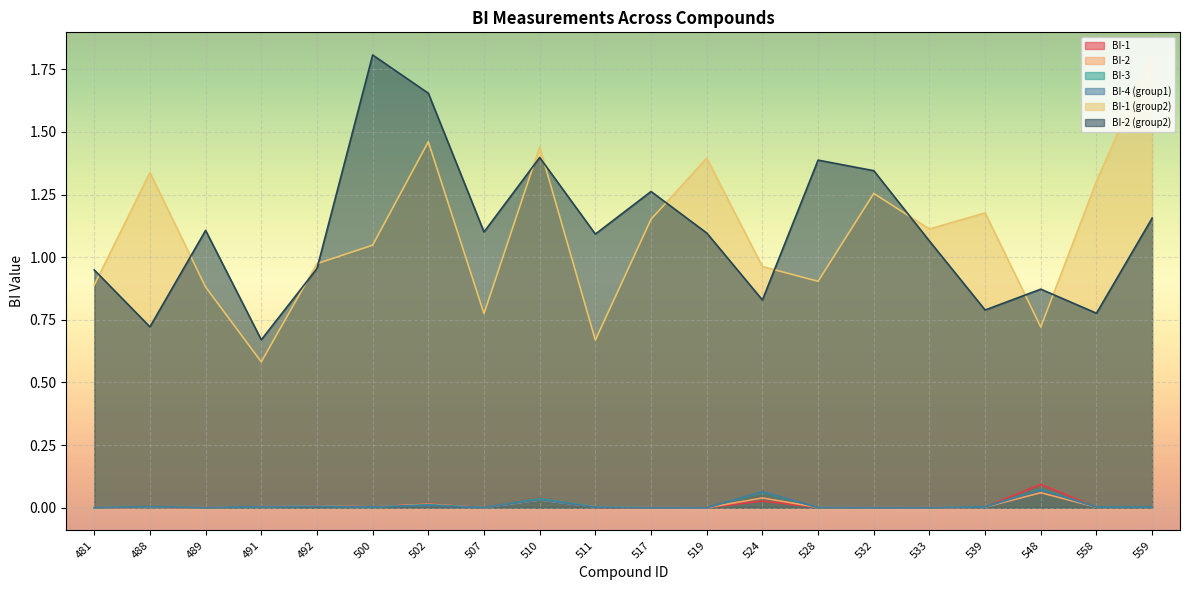

What is the difference between the maximum and minimum values in the BI-4 (group1) series?

0.1